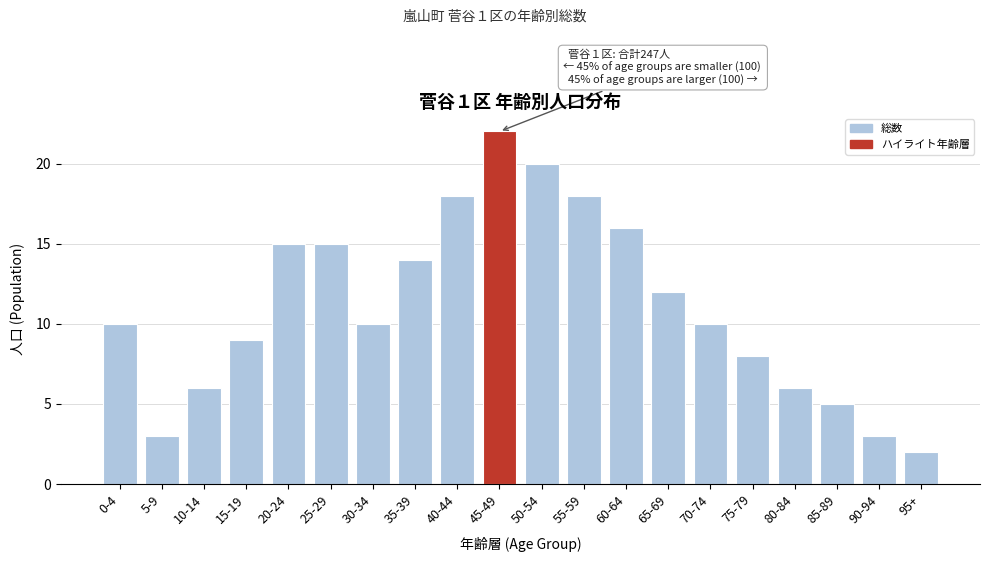

Reading left to right, what are all the values shown in this chart?

0-4=10	5-9=3	10-14=6	15-19=9	20-24=15	25-29=15	30-34=10	35-39=14	40-44=18	45-49=22	50-54=20	55-59=18	60-64=16	65-69=12	70-74=10	75-79=8	80-84=6	85-89=5	90-94=3	95+=2